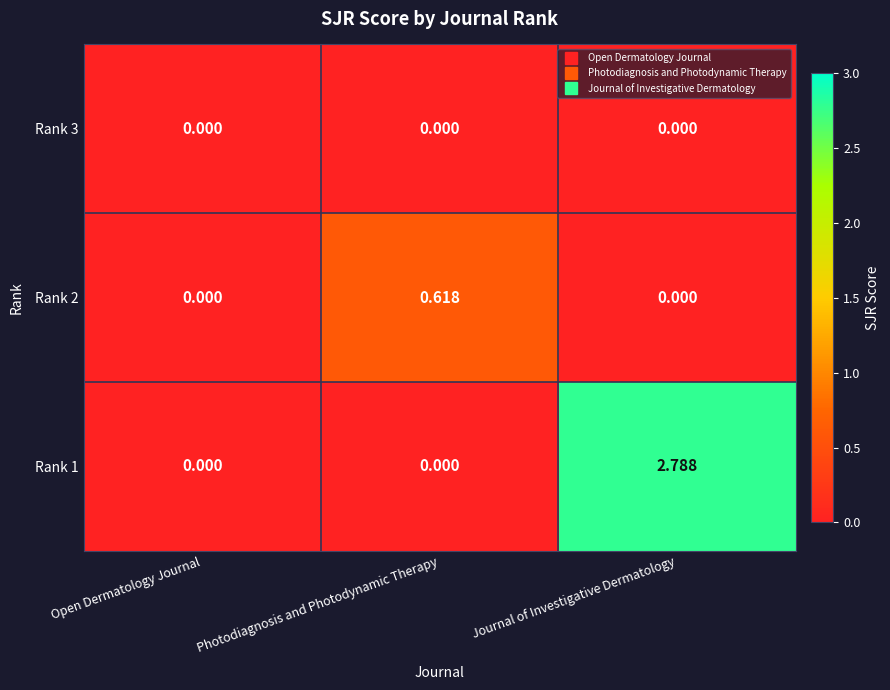

List the series in order of their overall mean, lowest first.

Rank 3, Rank 2, Rank 1